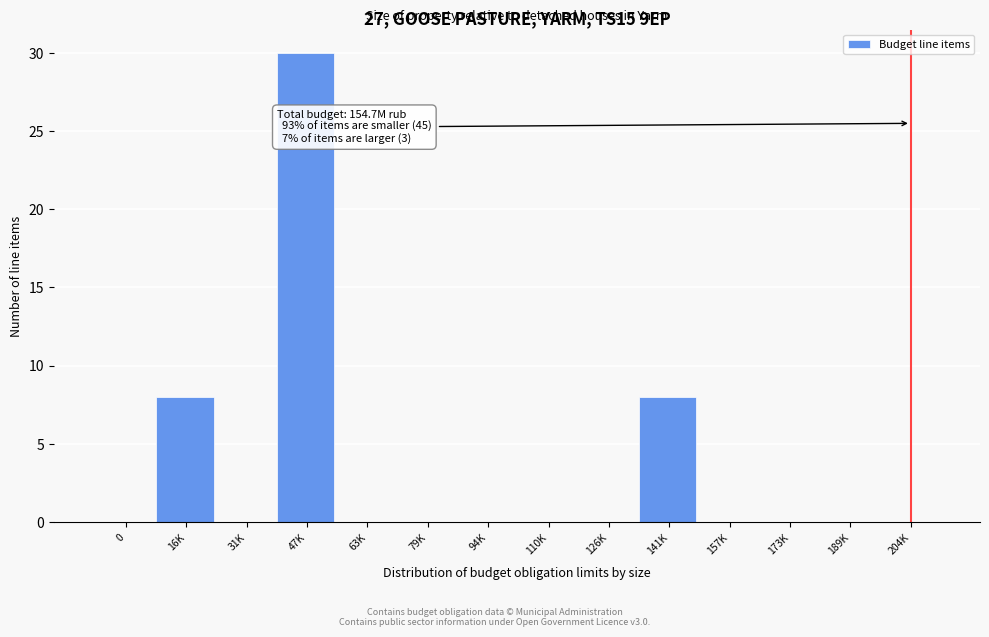

Reading right to left, list all the values displayed in this chart.

204K=0	189K=0	173K=0	157K=0	141K=8	126K=0	110K=0	94K=0	79K=0	63K=0	47K=30	31K=0	16K=8	0=0